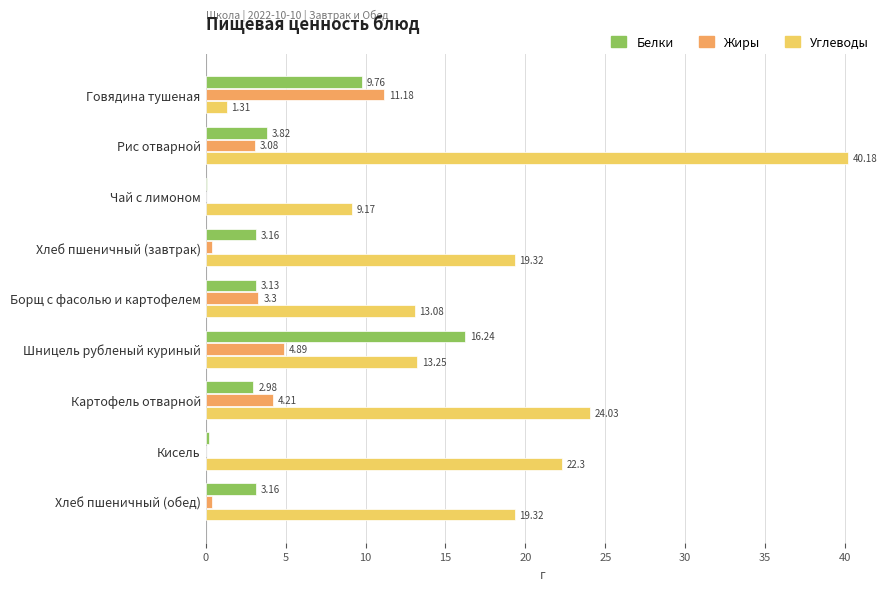

What is the total value across all series at Рис отварной?

47.1